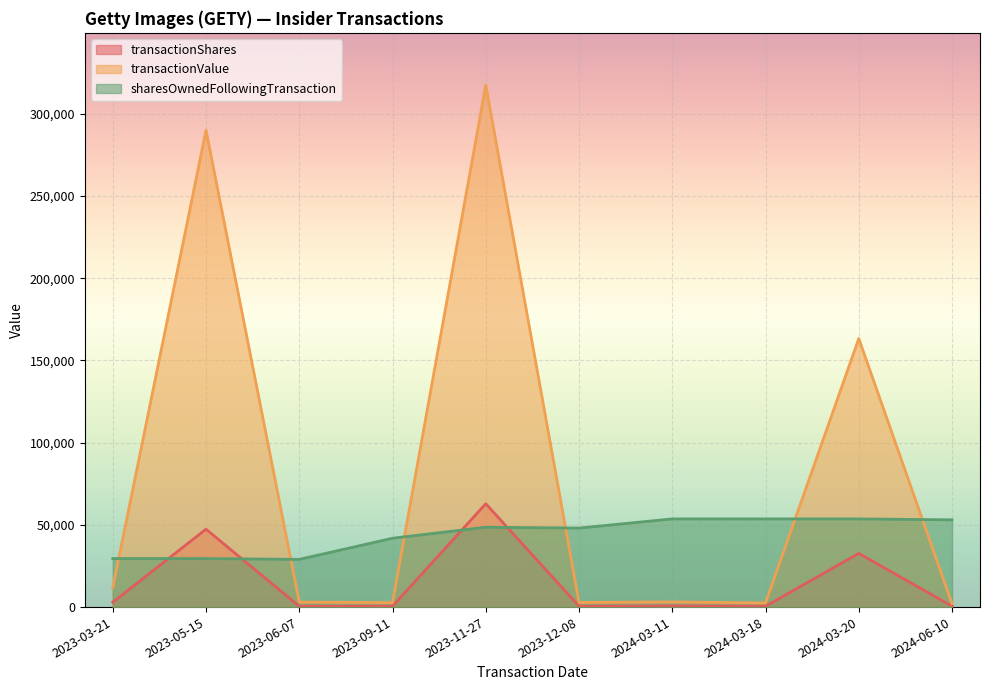

At how many categories does at least one series exceed 129493?

3